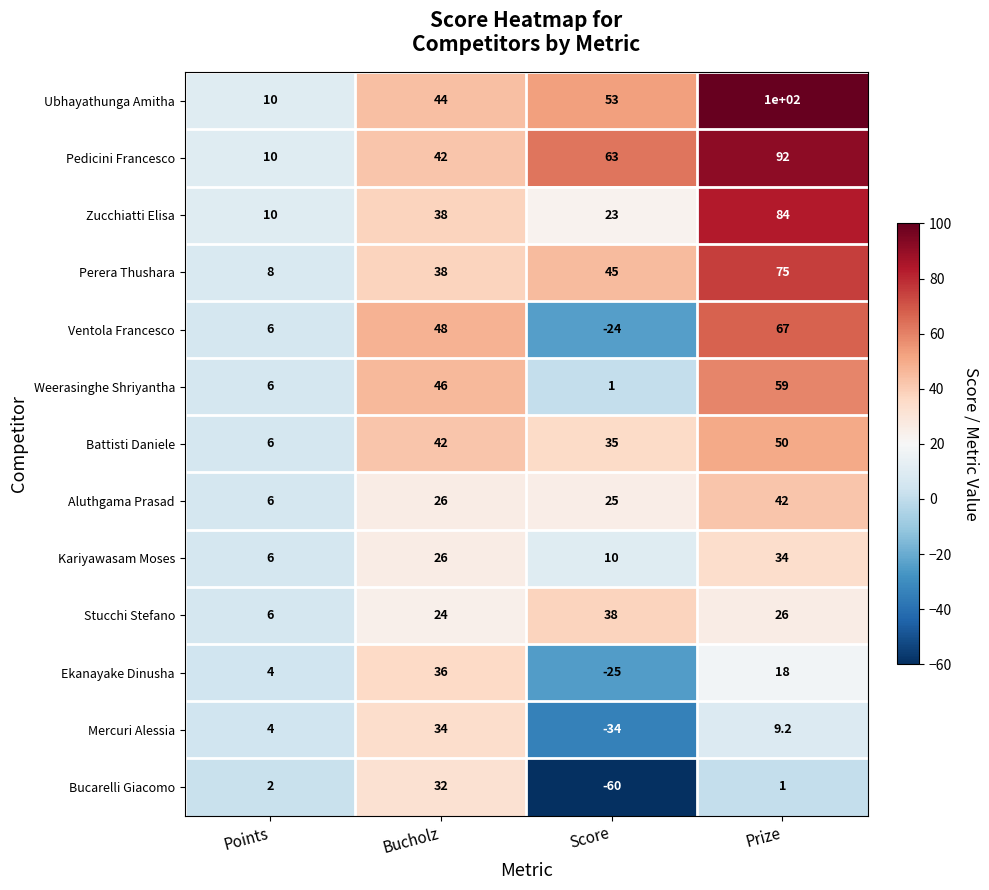

How many positive values does the Mercuri Alessia series have?

3